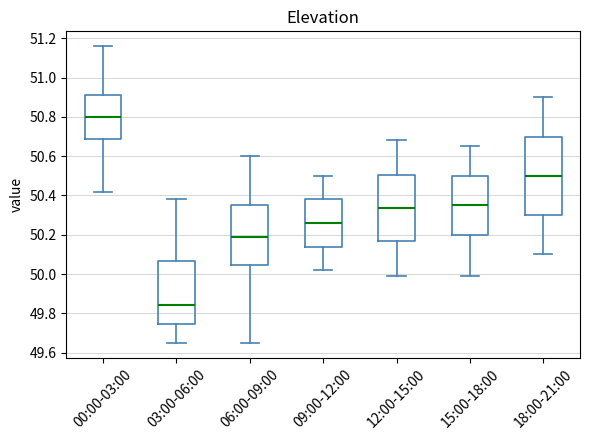

Reading left to right, transcribe this box plot: for each box, give where its median line is, the range the box spans, and where its two whiskers end, as read against the y-axis. The values are not printed on the chart, so give them approximately, as read against the axis.

00:00-03:00: median 50.80, box 50.70 to 50.92, whiskers 50.42 to 51.16
03:00-06:00: median 49.84, box 49.74 to 50.06, whiskers 49.66 to 50.38
06:00-09:00: median 50.20, box 50.04 to 50.36, whiskers 49.66 to 50.60
09:00-12:00: median 50.26, box 50.14 to 50.38, whiskers 50.02 to 50.50
12:00-15:00: median 50.34, box 50.16 to 50.50, whiskers 50.00 to 50.68
15:00-18:00: median 50.36, box 50.20 to 50.50, whiskers 50.00 to 50.66
18:00-21:00: median 50.50, box 50.30 to 50.70, whiskers 50.10 to 50.90